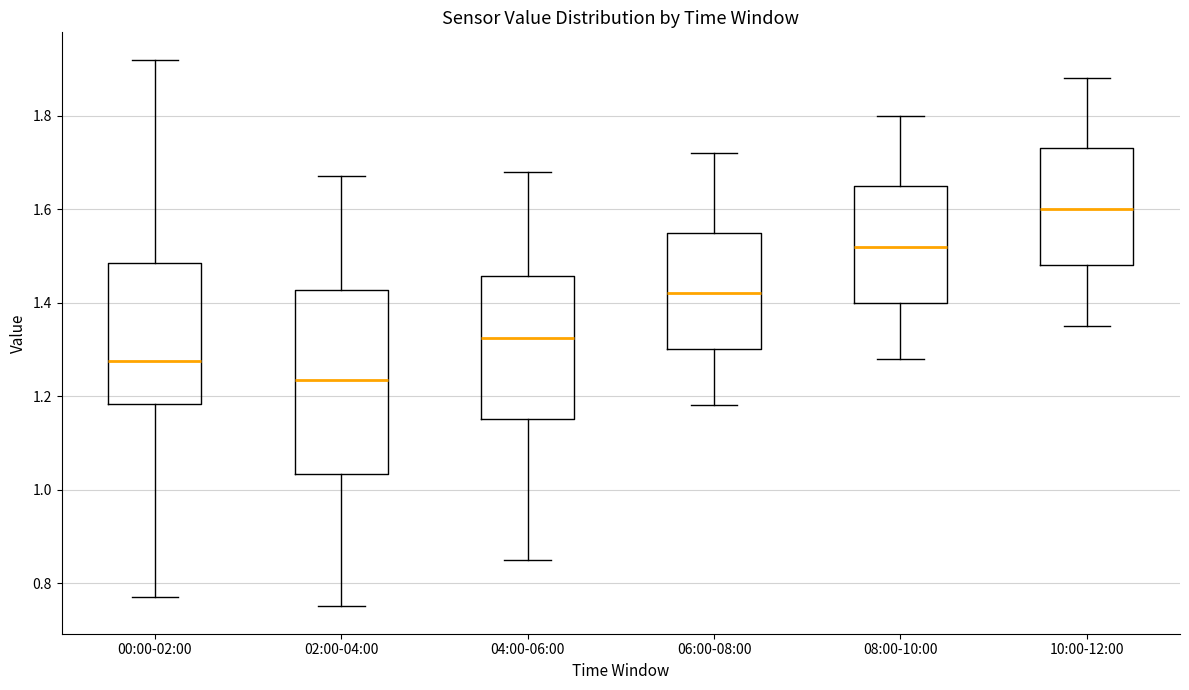

Where is the lower edge of the box for 02:00-04:00 on the y-axis? The values are not printed on the chart, so give them approximately, as read against the axis.

1.04